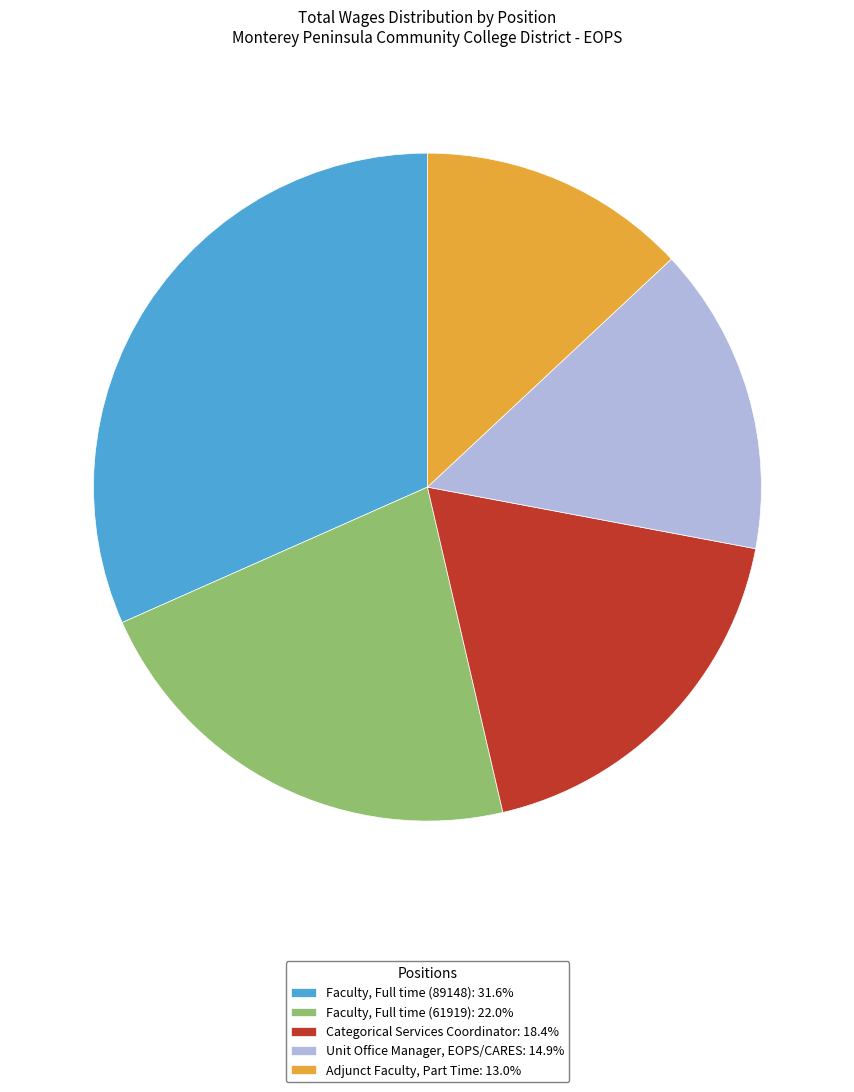

Which has a higher value, Categorical Services Coordinator or Faculty, Full time (89148)?

Faculty, Full time (89148)